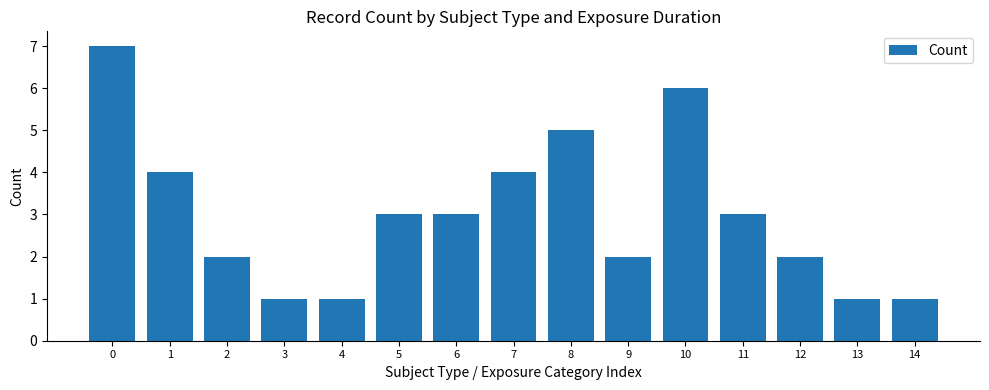

Reading left to right, what are all the values shown in this chart?

0=7	1=4	2=2	3=1	4=1	5=3	6=3	7=4	8=5	9=2	10=6	11=3	12=2	13=1	14=1